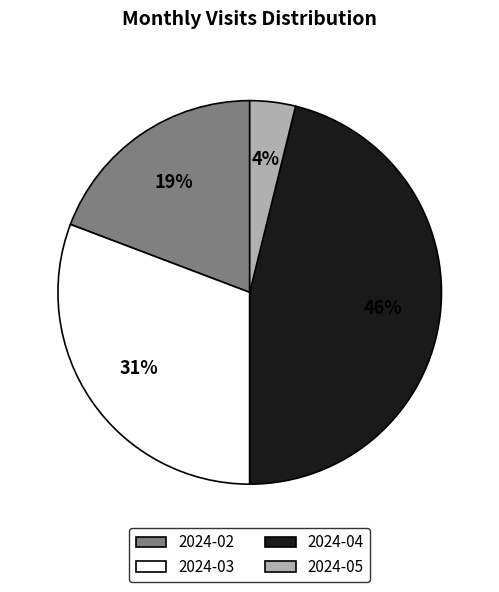

Does any single category account for the majority?

No